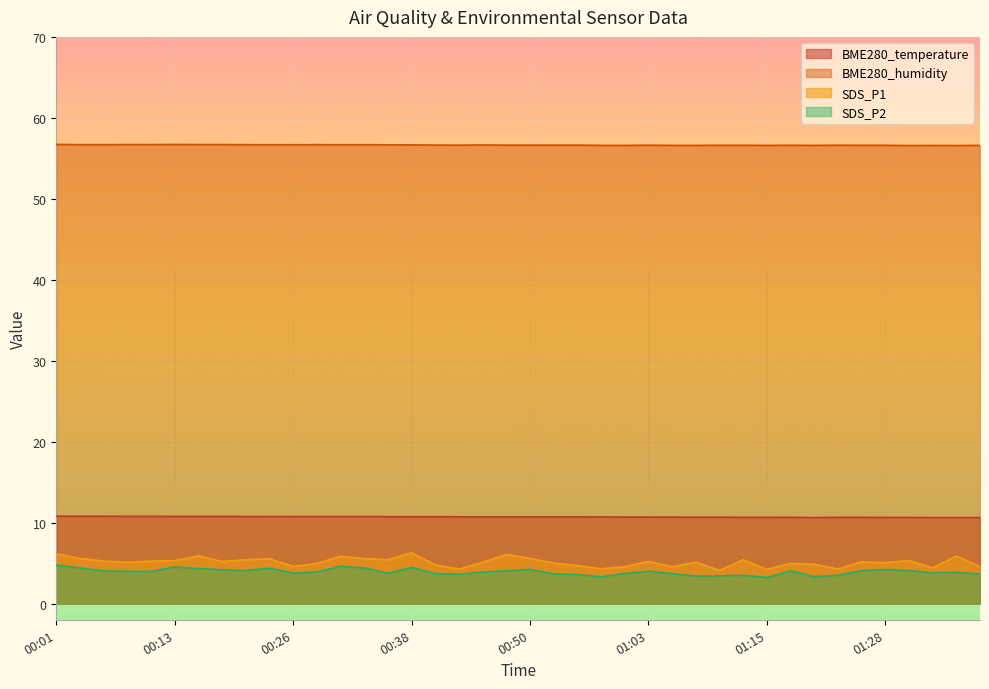

Which series has the largest total across all categories?

BME280_humidity